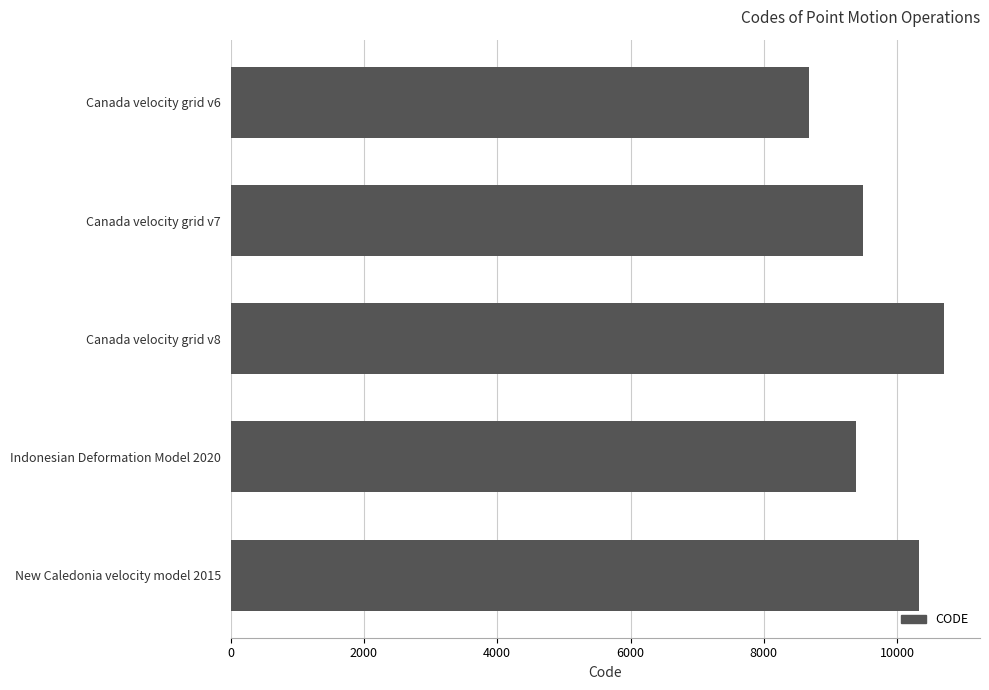

Rank the categories by value from highest to lowest.

Canada velocity grid v8, New Caledonia velocity model 2015, Canada velocity grid v7, Indonesian Deformation Model 2020, Canada velocity grid v6